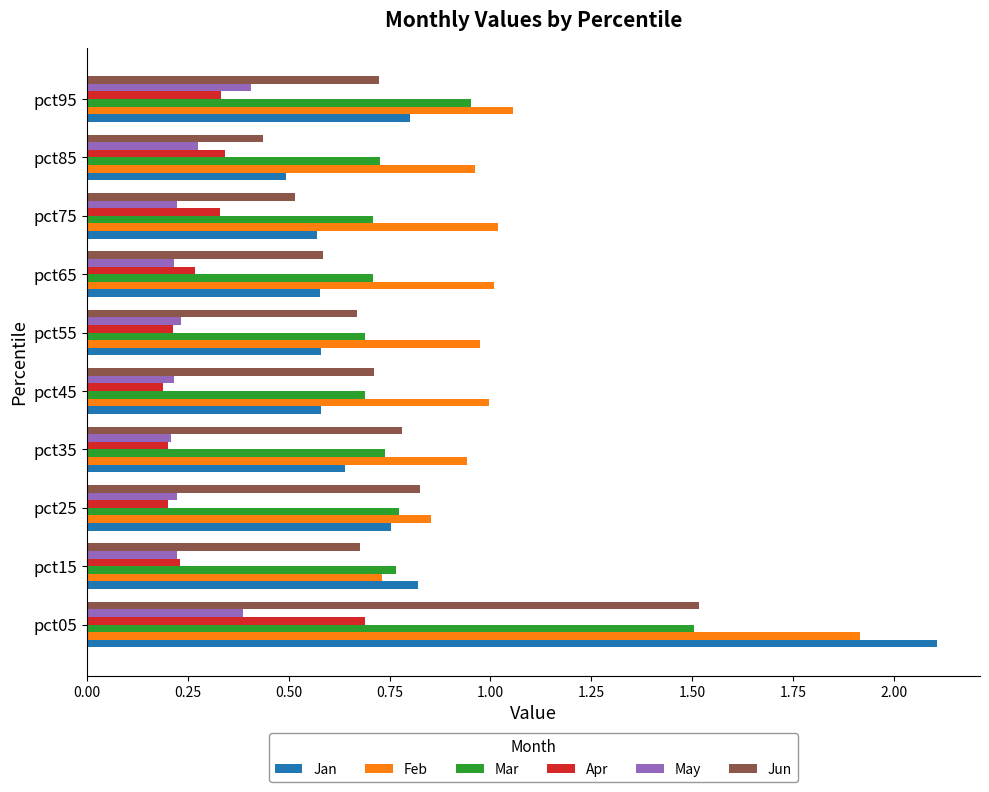

Which series has the largest total across all categories?

Feb